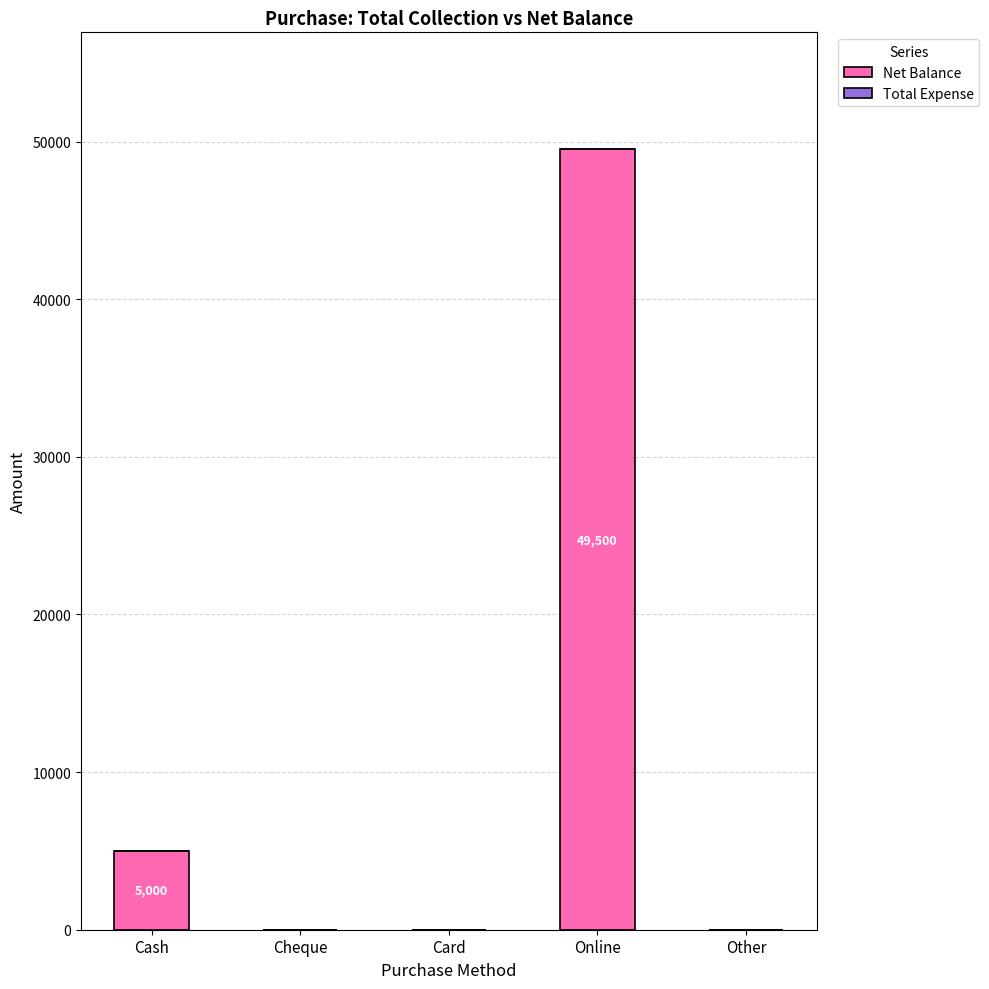

The chart shows a value of 14999 at Card. True or false?

False